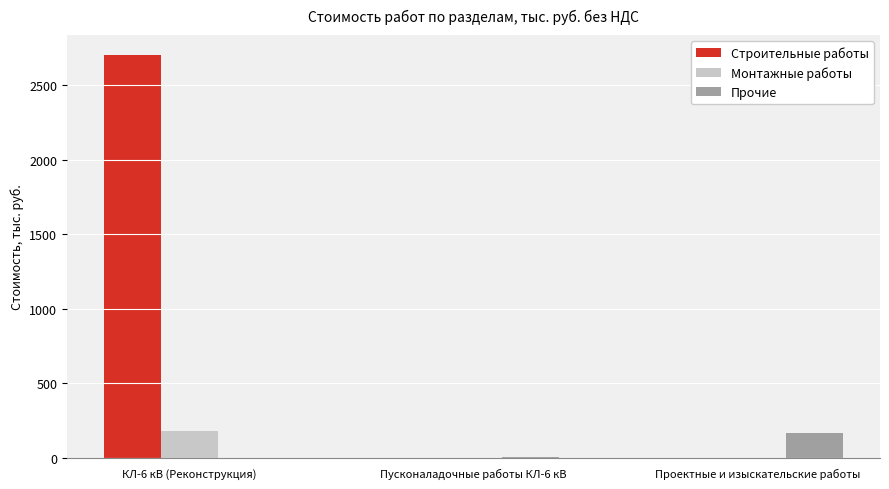

What is the greatest value displayed?

2699.9